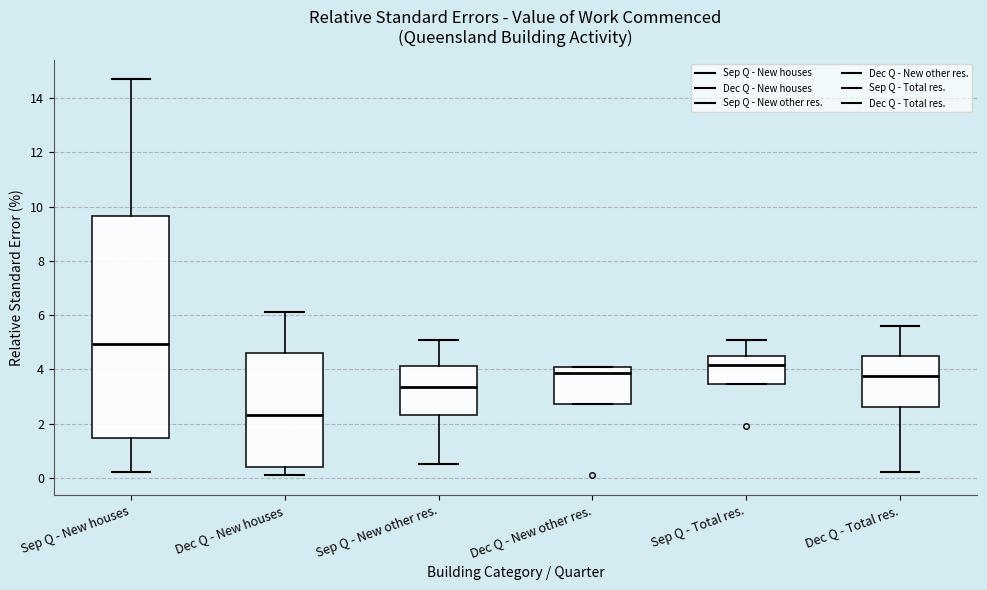

Reading left to right, read every box against the y-axis: the position of its median line, the range the box covers, and the ends of its whiskers. The values are not printed on the chart, so give them approximately, as read against the axis.

Sep Q - New houses: median 5.0, box 1.4 to 9.6, whiskers 0.2 to 14.8
Dec Q - New houses: median 2.4, box 0.4 to 4.6, whiskers 0.2 to 6.2
Sep Q - New other res.: median 3.4, box 2.4 to 4.2, whiskers 0.6 to 5.2
Dec Q - New other res.: median 3.8, box 2.8 to 4.2, whiskers 2.8 to 4.2
Sep Q - Total res.: median 4.2, box 3.4 to 4.6, whiskers 3.4 to 5.2
Dec Q - Total res.: median 3.8, box 2.6 to 4.4, whiskers 0.2 to 5.6